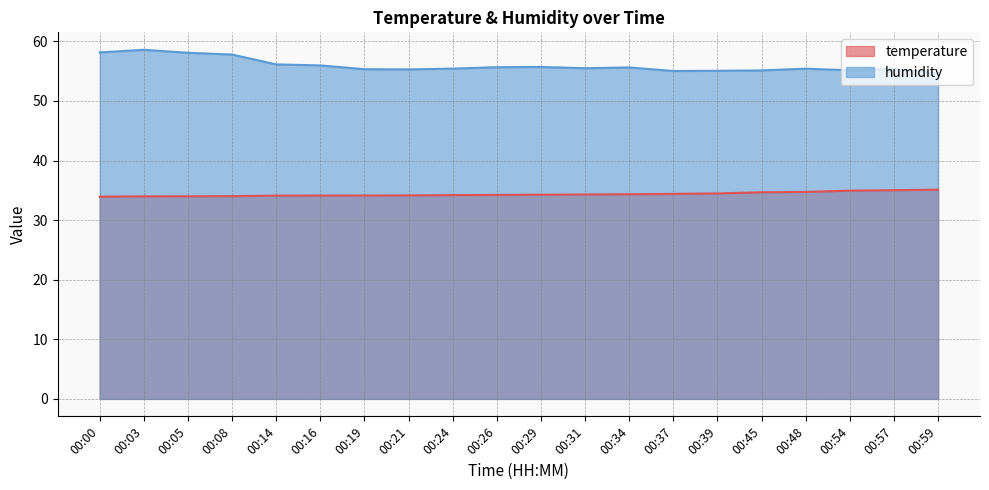

The humidity series shows 55.1 at 00:45. True or false?

True